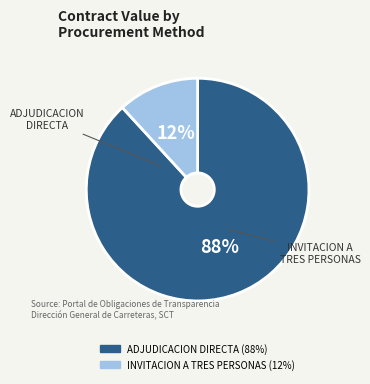

Is there a majority slice in this chart?

Yes